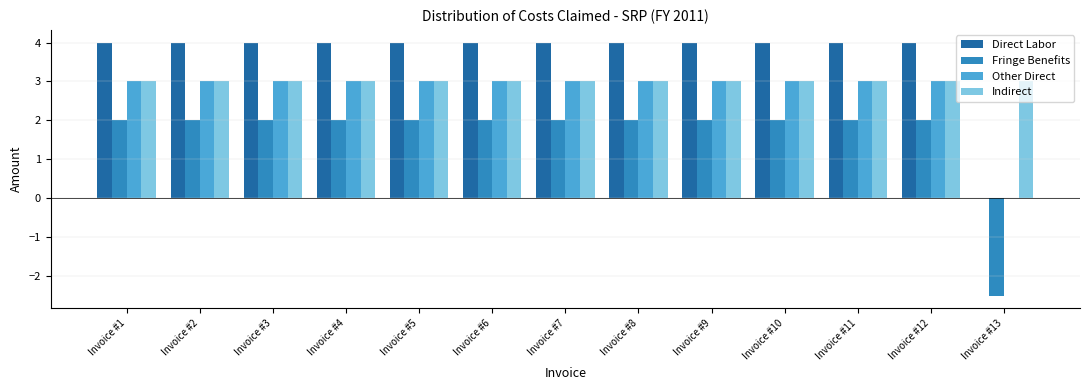

How many values in Fringe Benefits are above zero?

12